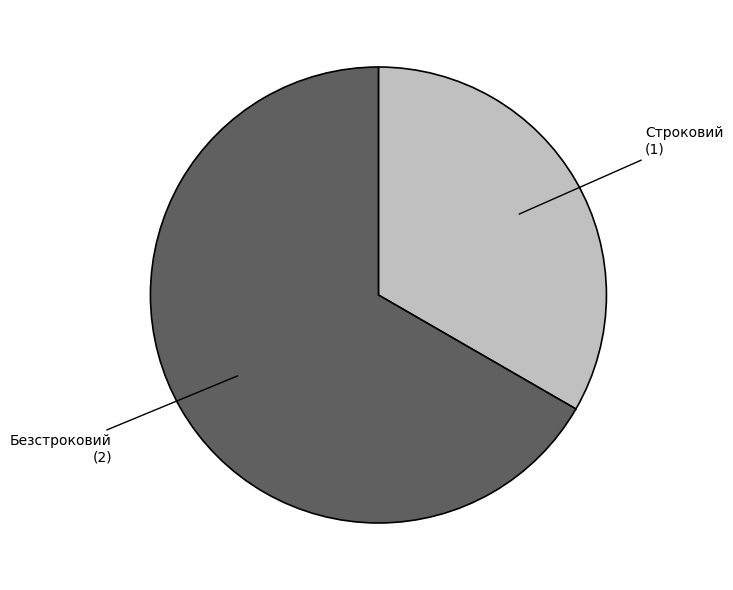

Approximately how many times larger is the value at Строковий compared to Безстроковий?

0.5